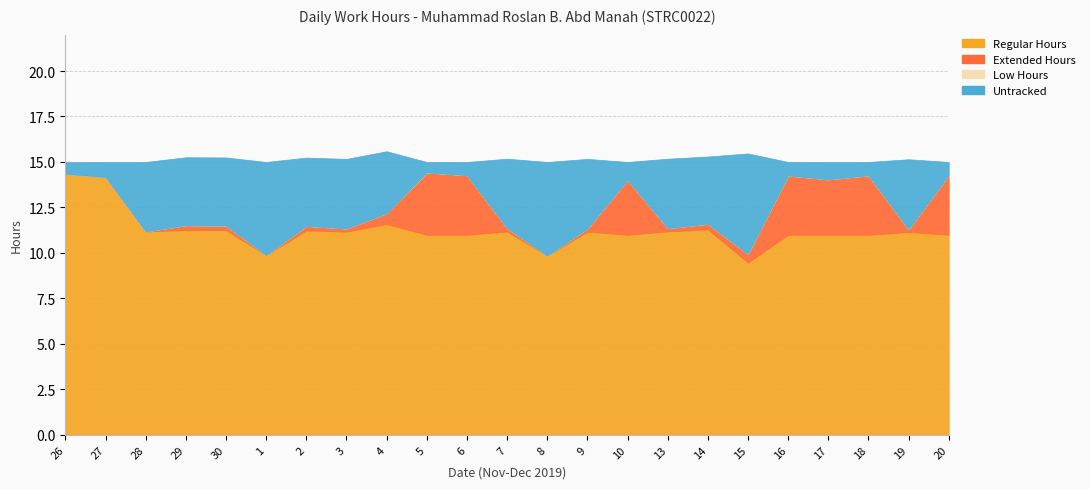

What is the maximum value shown in the chart?

14.3